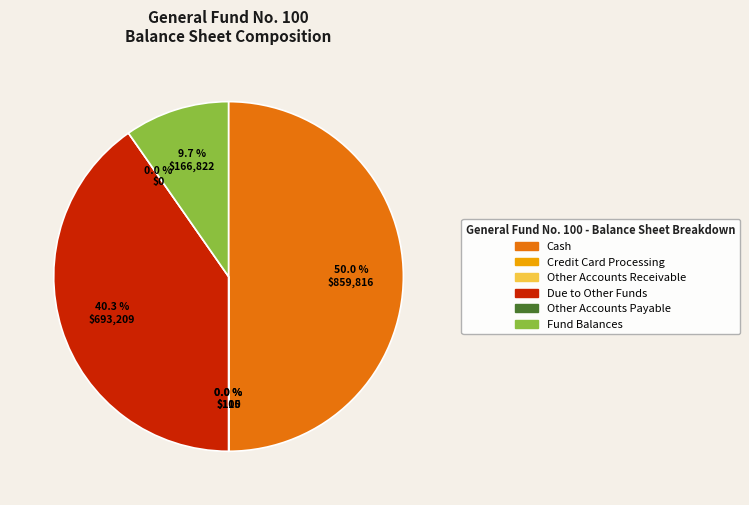

To the nearest percent, what is the difference between the largest and smallest slice percentages?

50%